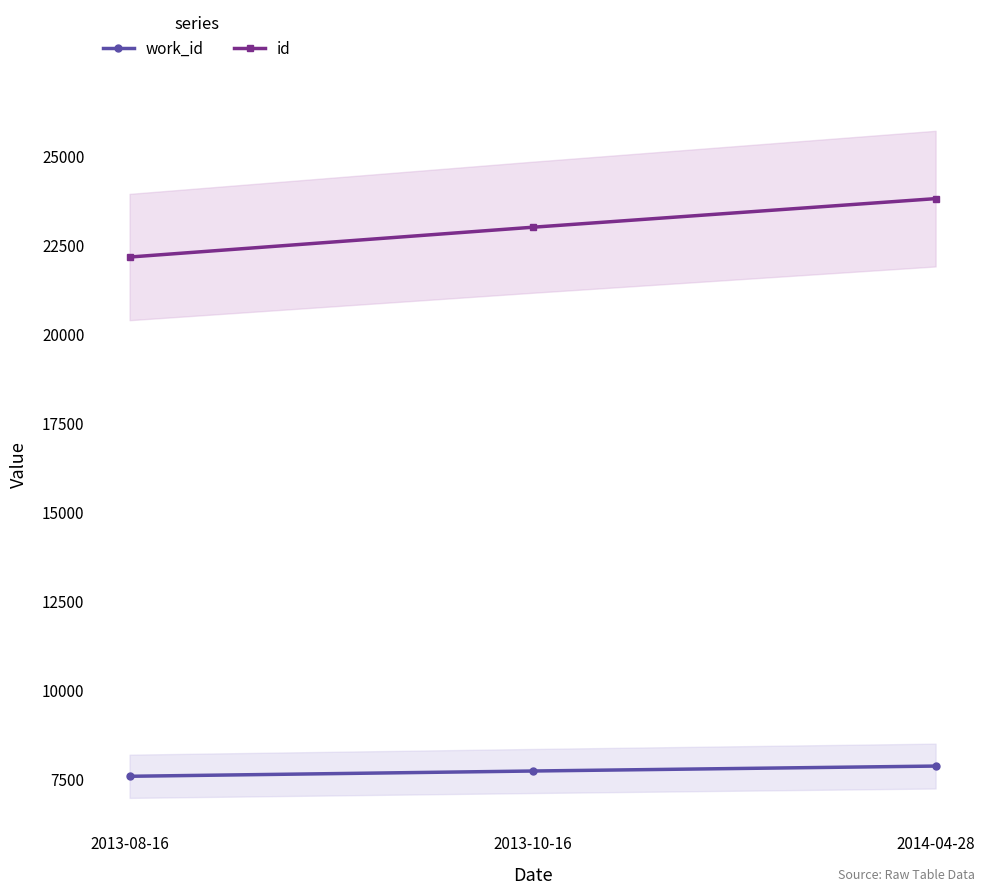

How many series are shown in this chart?

2